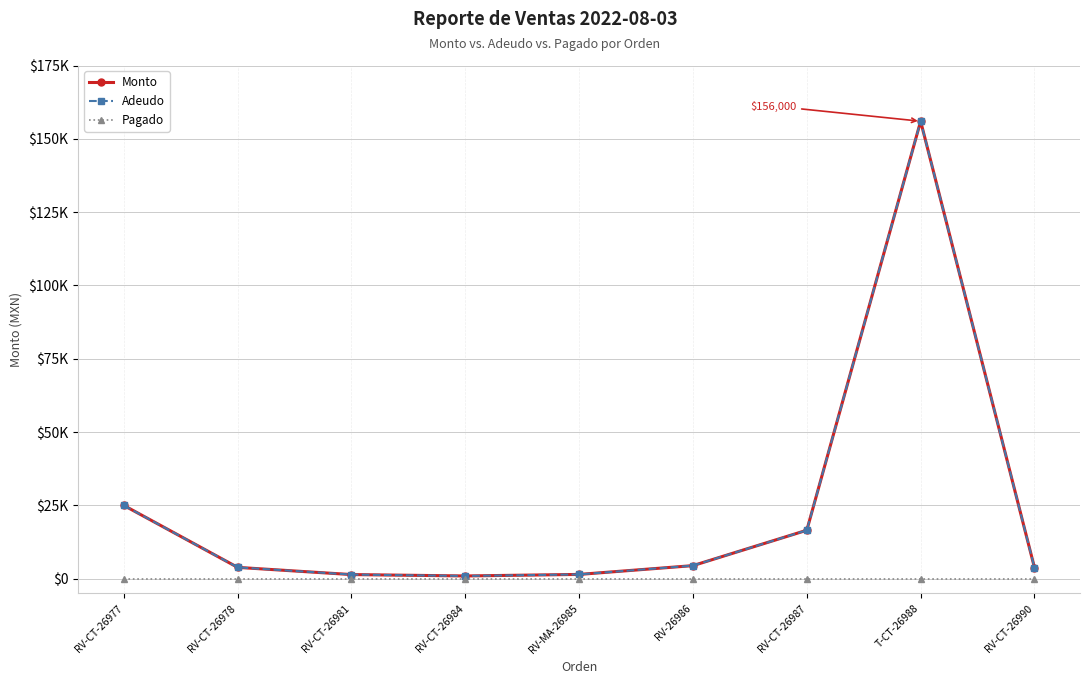

Does the chart have visible grid lines?

Yes